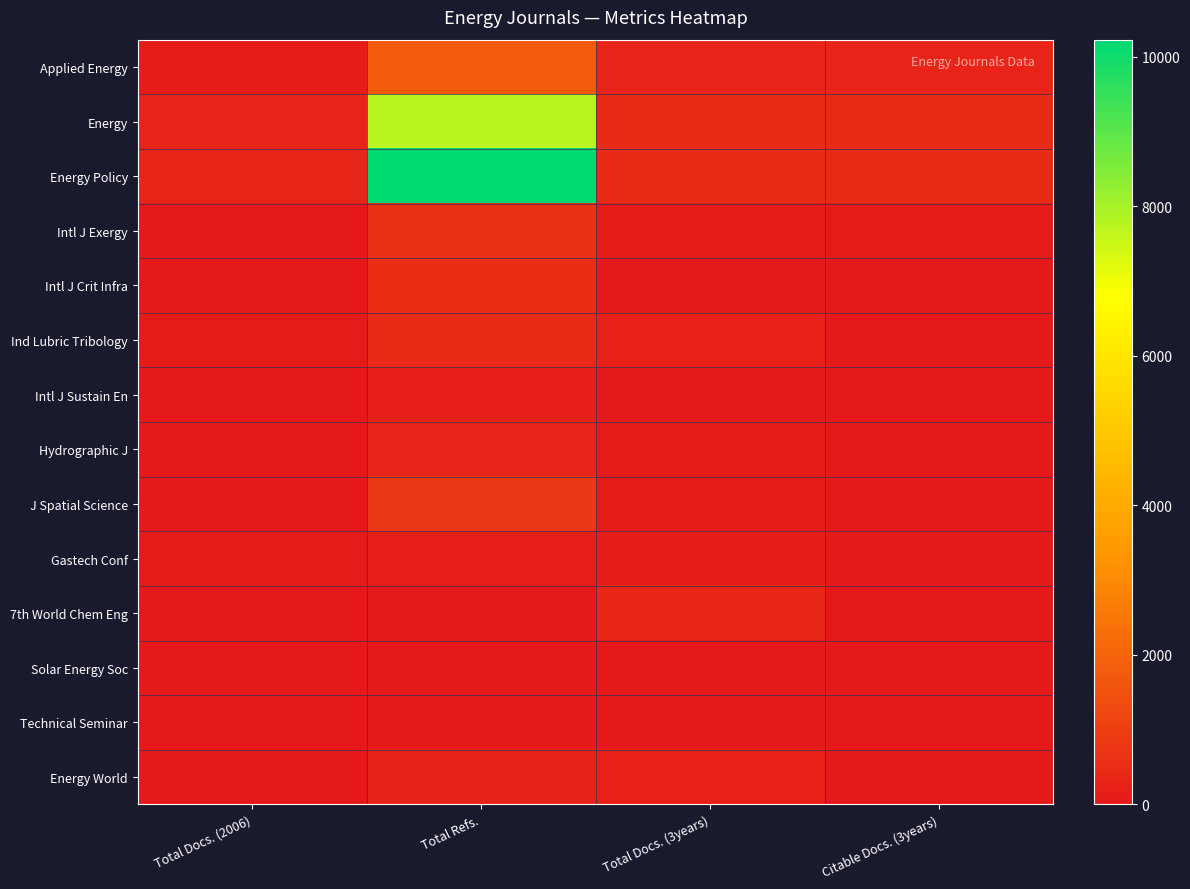

Which series has the widest spread of values?

Energy Policy